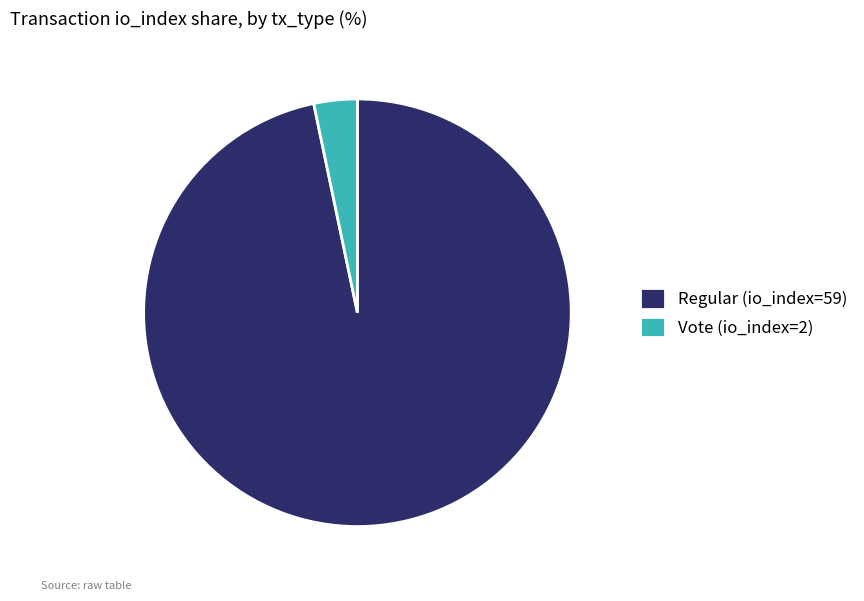

Do Vote (io_index=2) and Regular (io_index=59) together represent more than half of the pie?

Yes